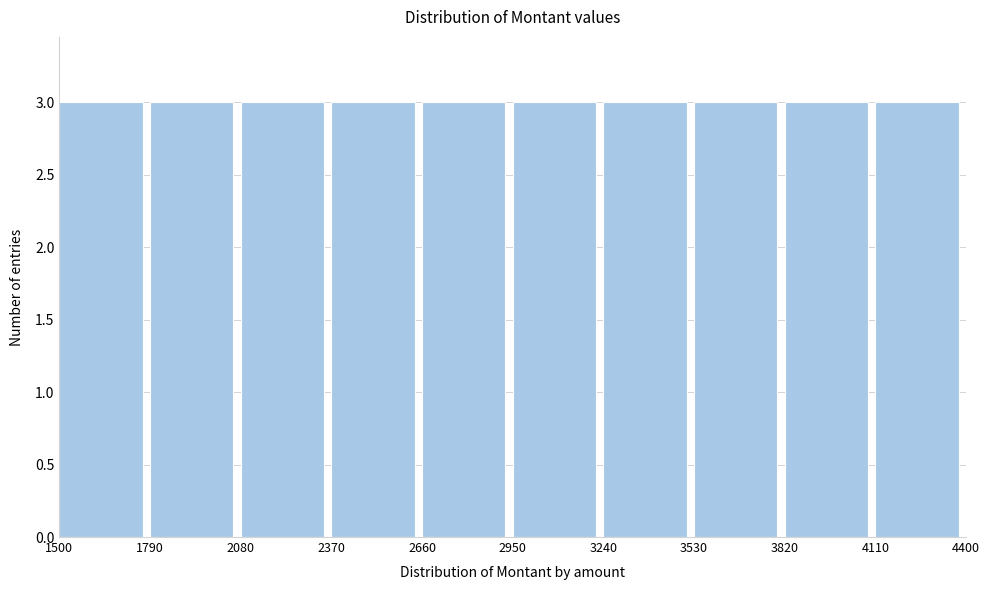

Reading left to right, transcribe this chart: for each bar, give the range it covers on the x-axis and its height. The values are not printed on the chart, so give them approximately, as read against the axis.

1500 to 1790: 3
1790 to 2080: 3
2080 to 2370: 3
2370 to 2660: 3
2660 to 2950: 3
2950 to 3240: 3
3240 to 3530: 3
3530 to 3820: 3
3820 to 4110: 3
4110 to 4400: 3